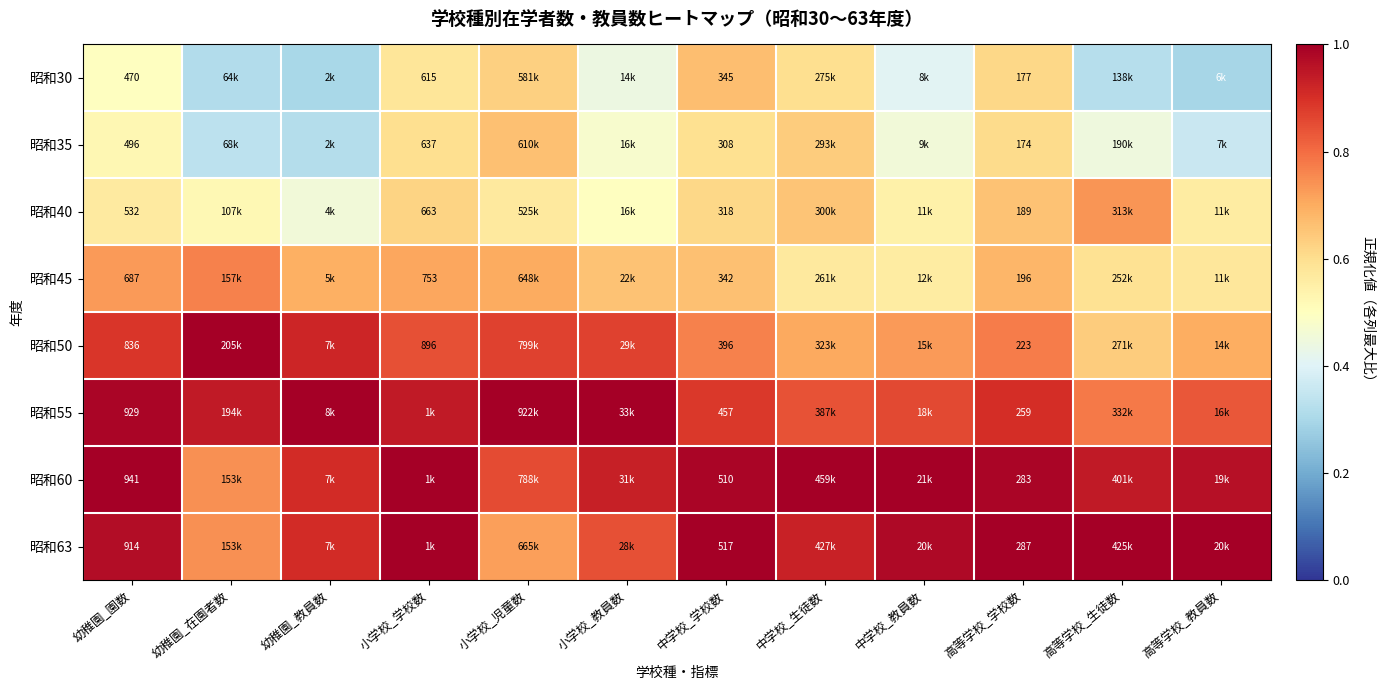

The value of 昭和50 at 小学校_教員数 is 0.9. True or false?

True